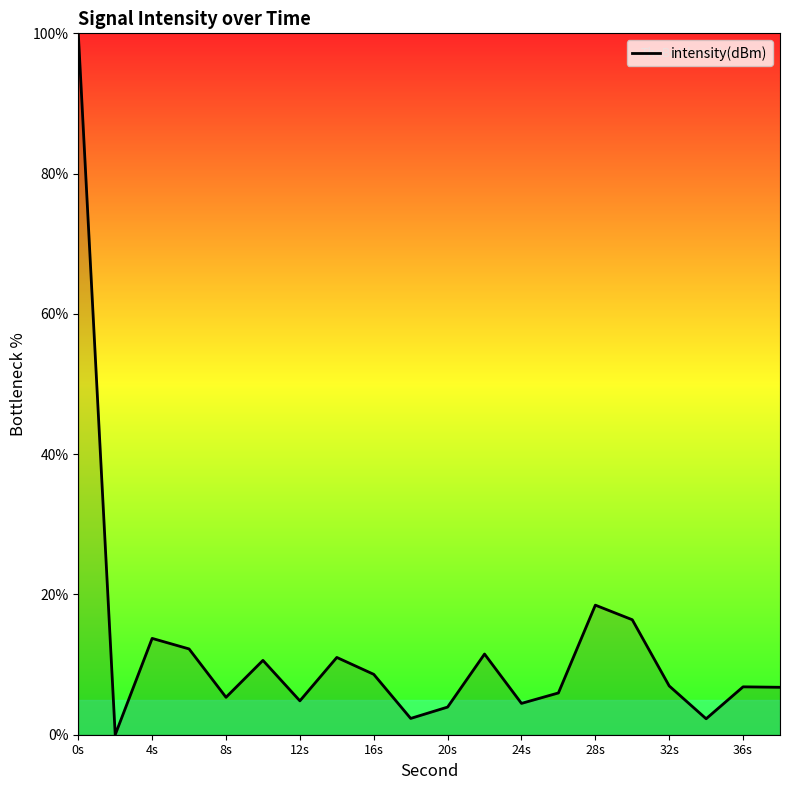

What is the difference between the maximum and minimum values?

100.0